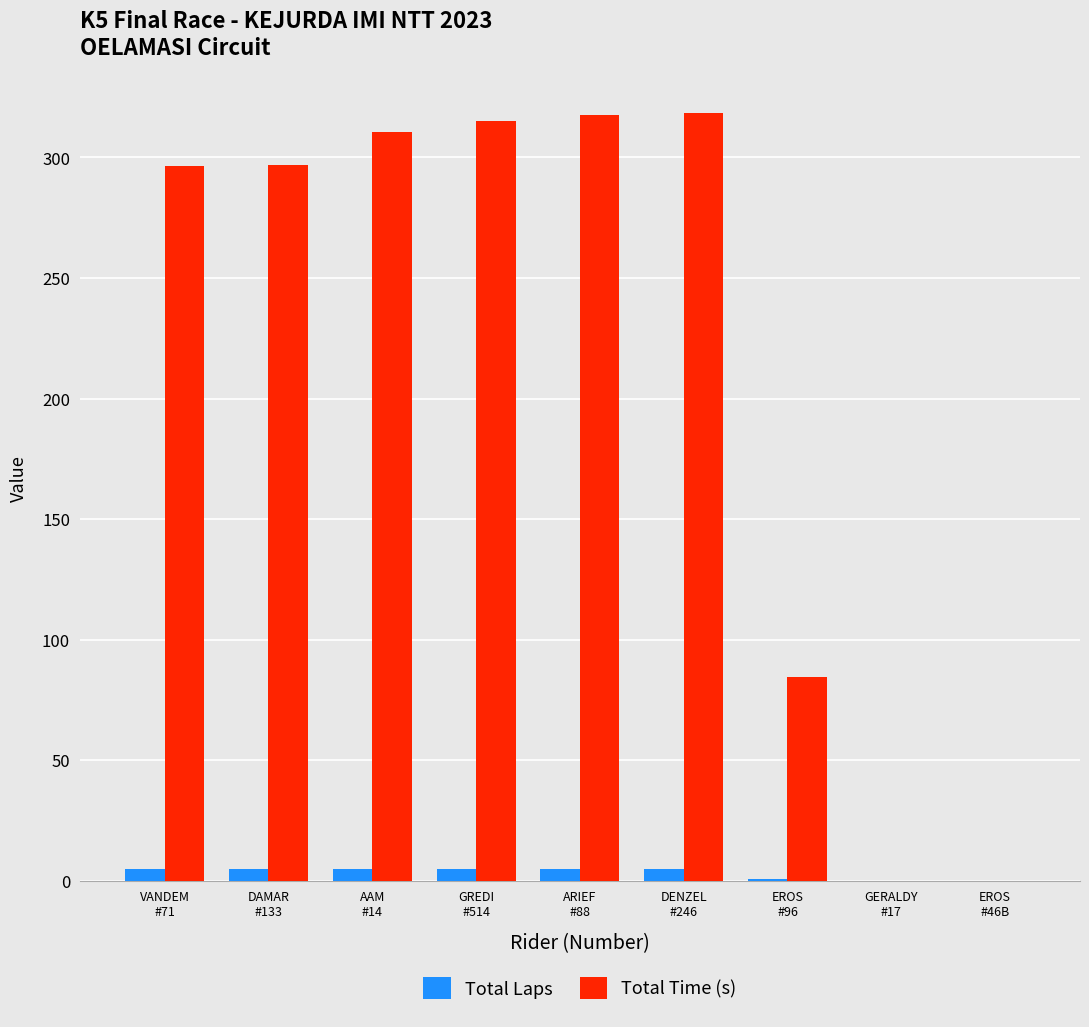

The value of Total Time (s) at AAM
#14 is 408.4. True or false?

False